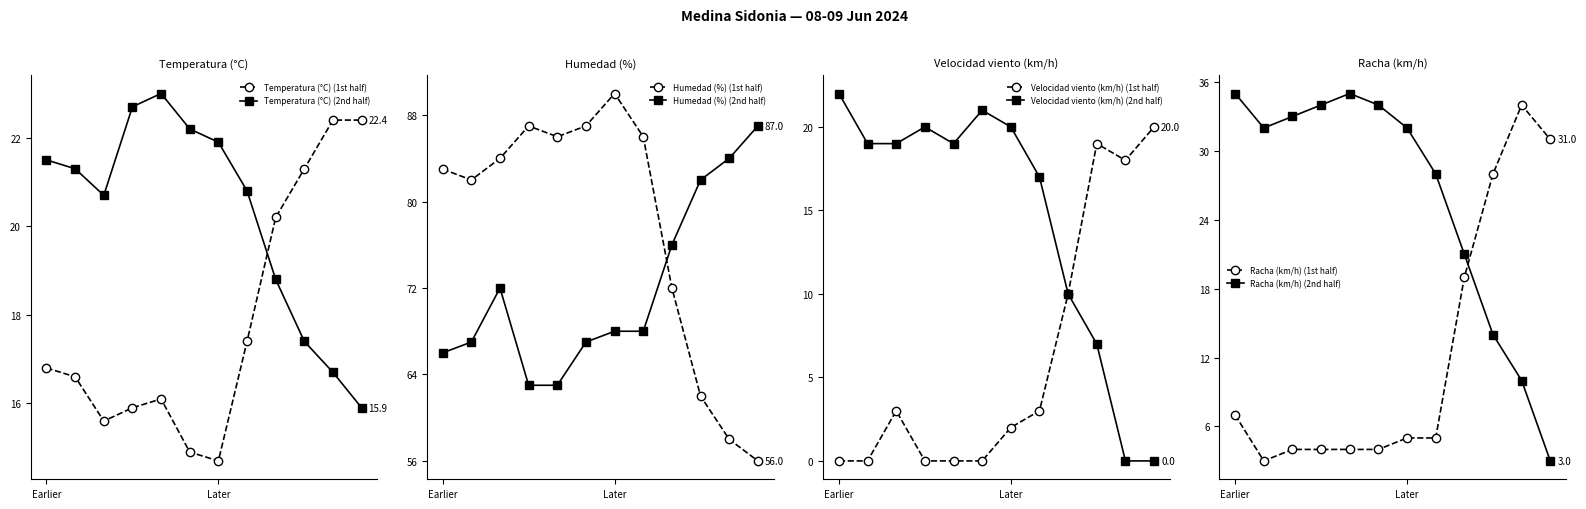

What are all the series names shown in the legend?

Temperatura (°C), Humedad (%), Velocidad viento (km/h), Racha (km/h)